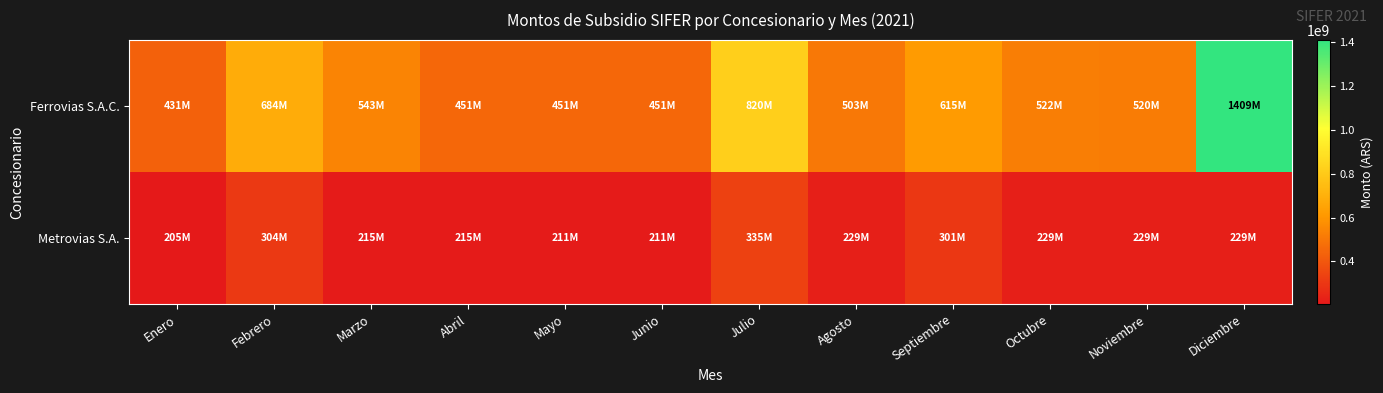

Rank the series by their average value, from highest to lowest.

Ferrovias S.A.C., Metrovias S.A.